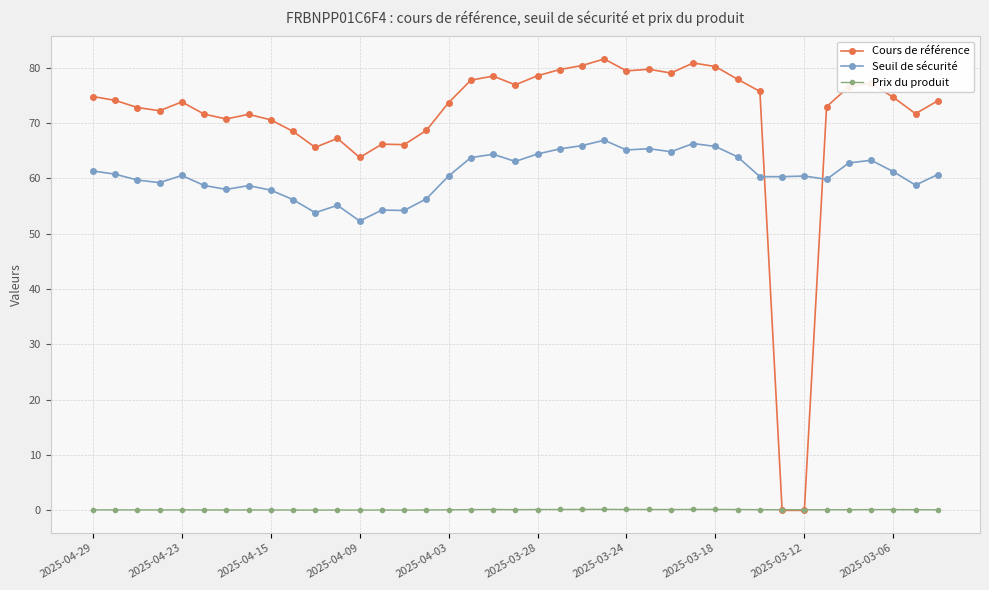

What is the value of the Seuil de sécurité point at the 17th from the left?

60.4